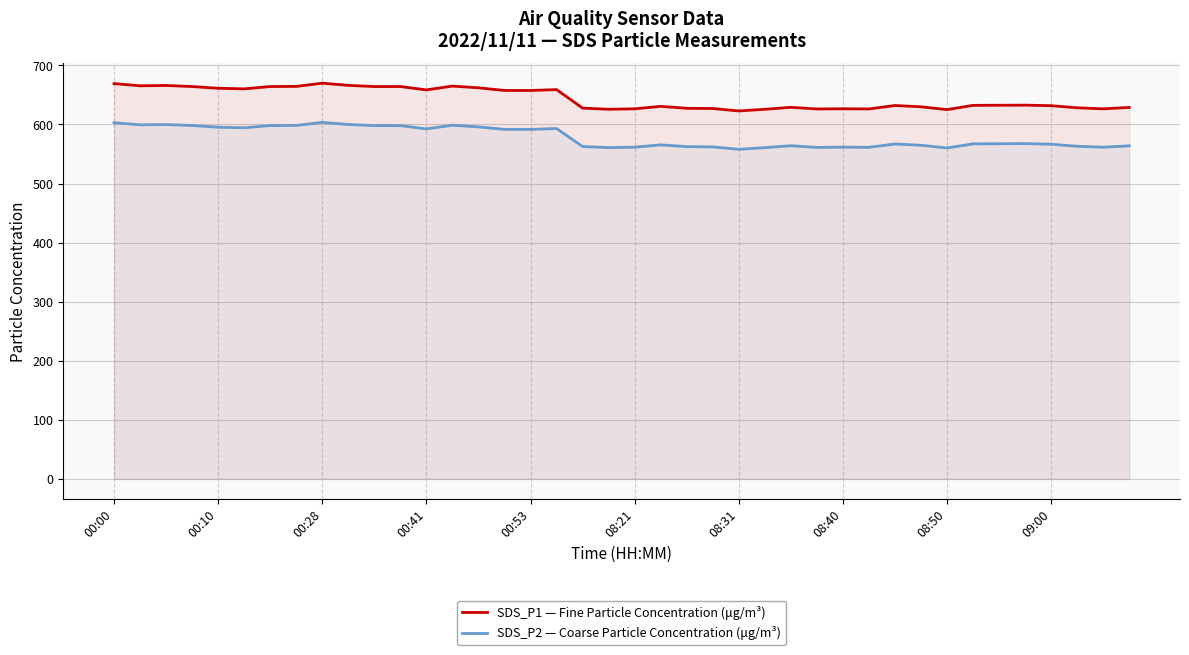

What is the smallest value displayed?

557.9